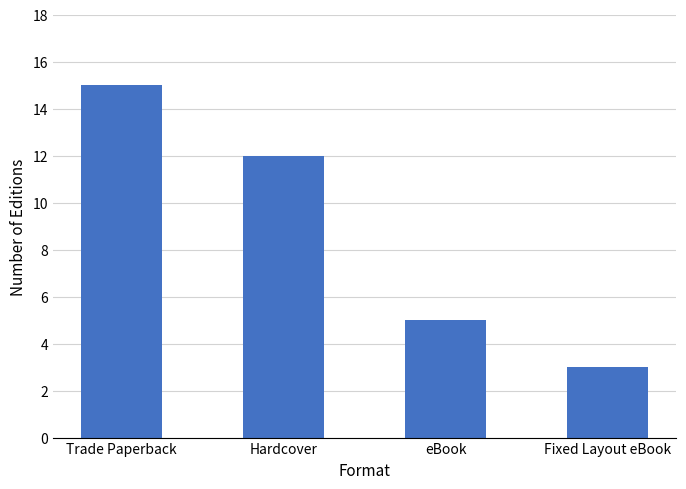

Which has a higher value, Fixed Layout eBook or Hardcover?

Hardcover